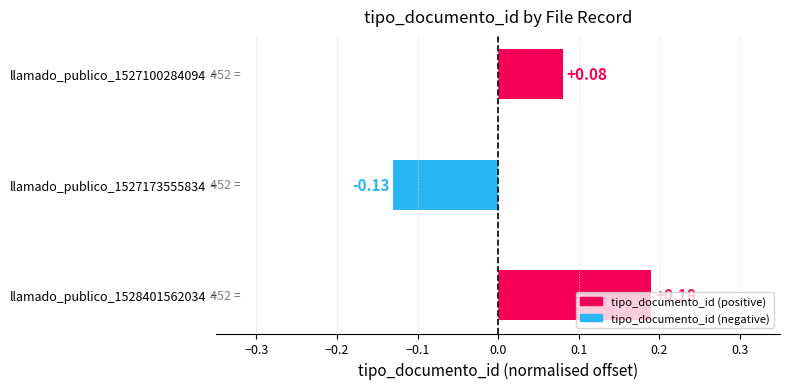

What is the difference between the maximum and minimum values?

0.3